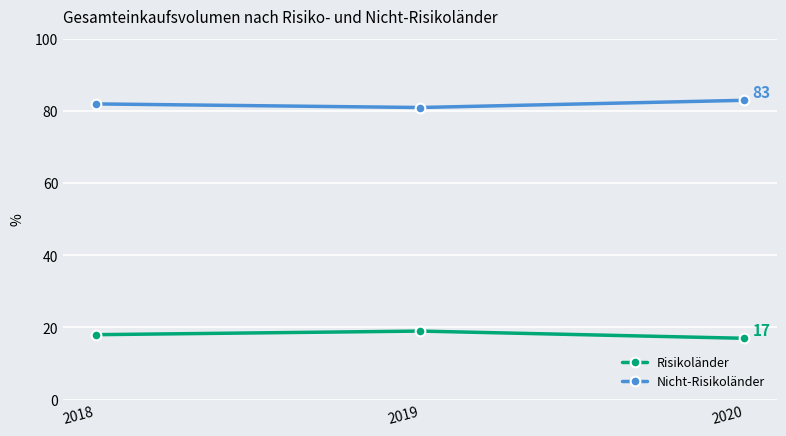

What is the maximum value shown in the chart?

83